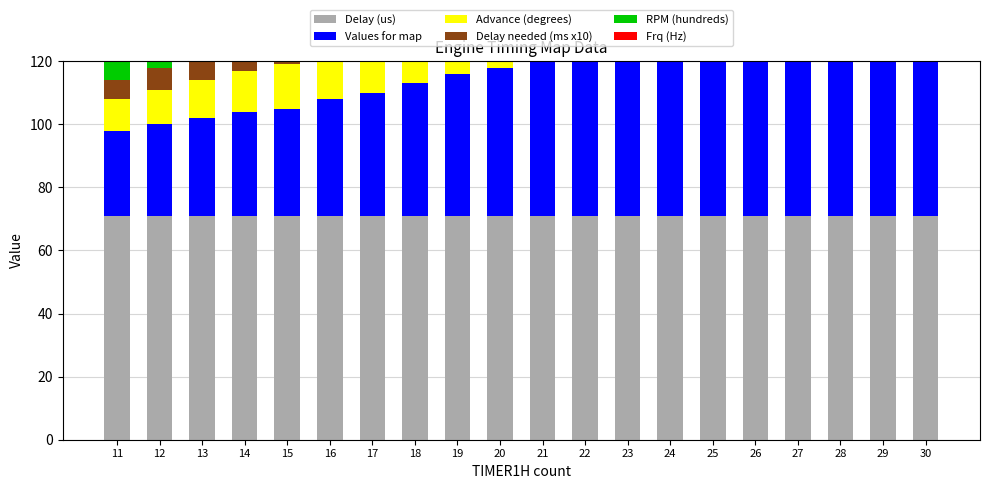

Rank the series at 21 from lowest to highest value.

Delay needed (ms x10), Advance (degrees), Frq (Hz), Values for map, RPM (hundreds), Delay (us)